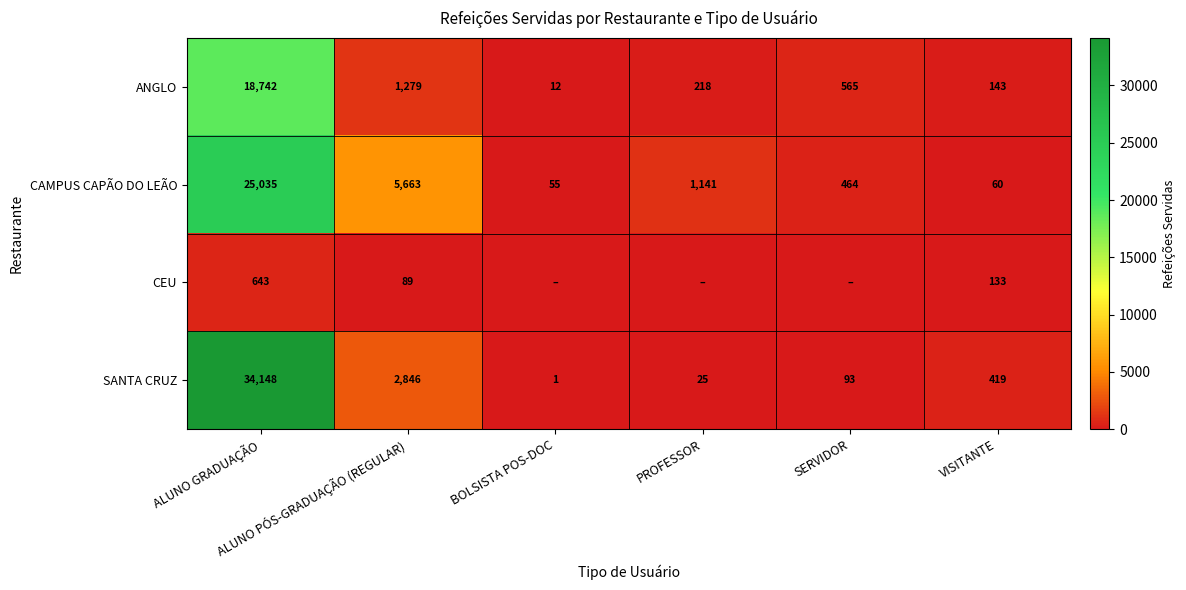

What is the difference between the second highest and second lowest values in the SANTA CRUZ series?

2821